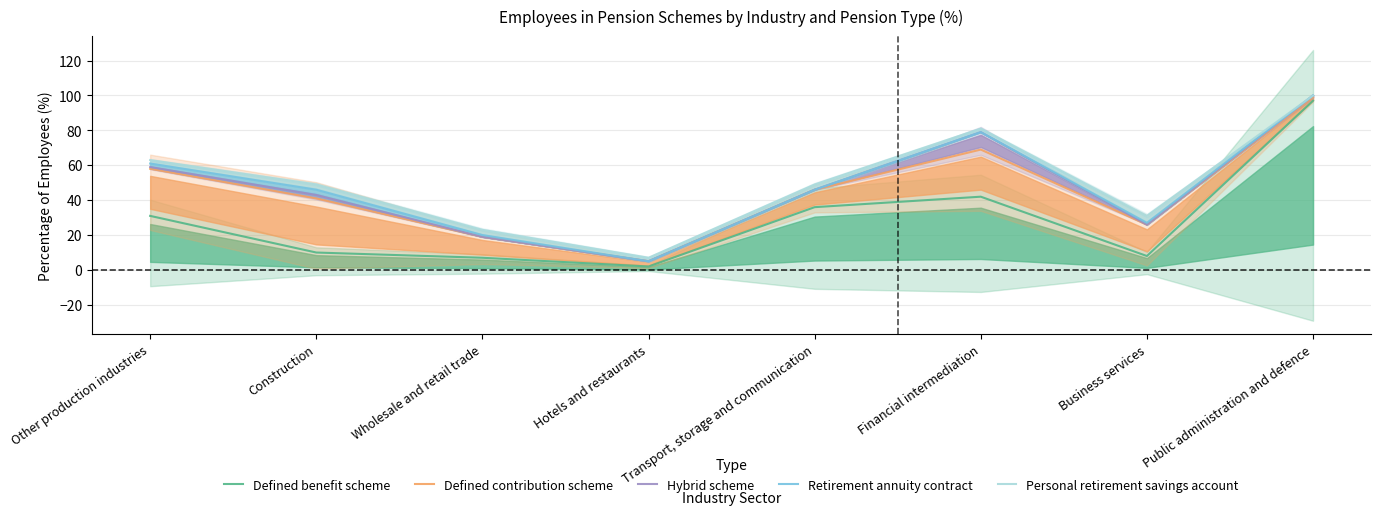

Rank the series by their maximum value, from lowest to highest.

Defined benefit scheme, Defined contribution scheme, Hybrid scheme, Retirement annuity contract, Personal retirement savings account